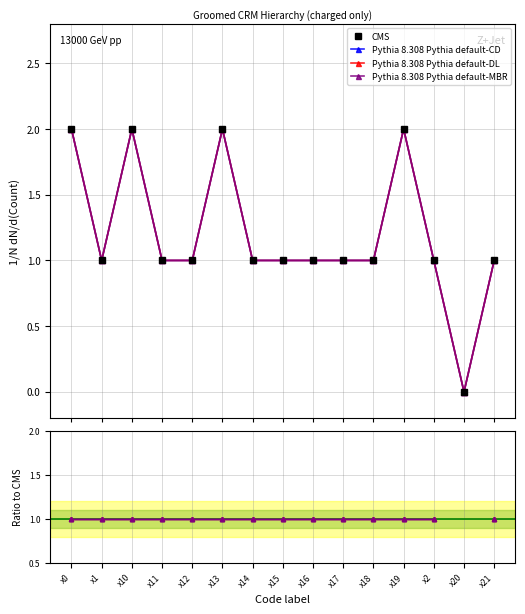

Where is the first local maximum for Pythia default-DL?

x10